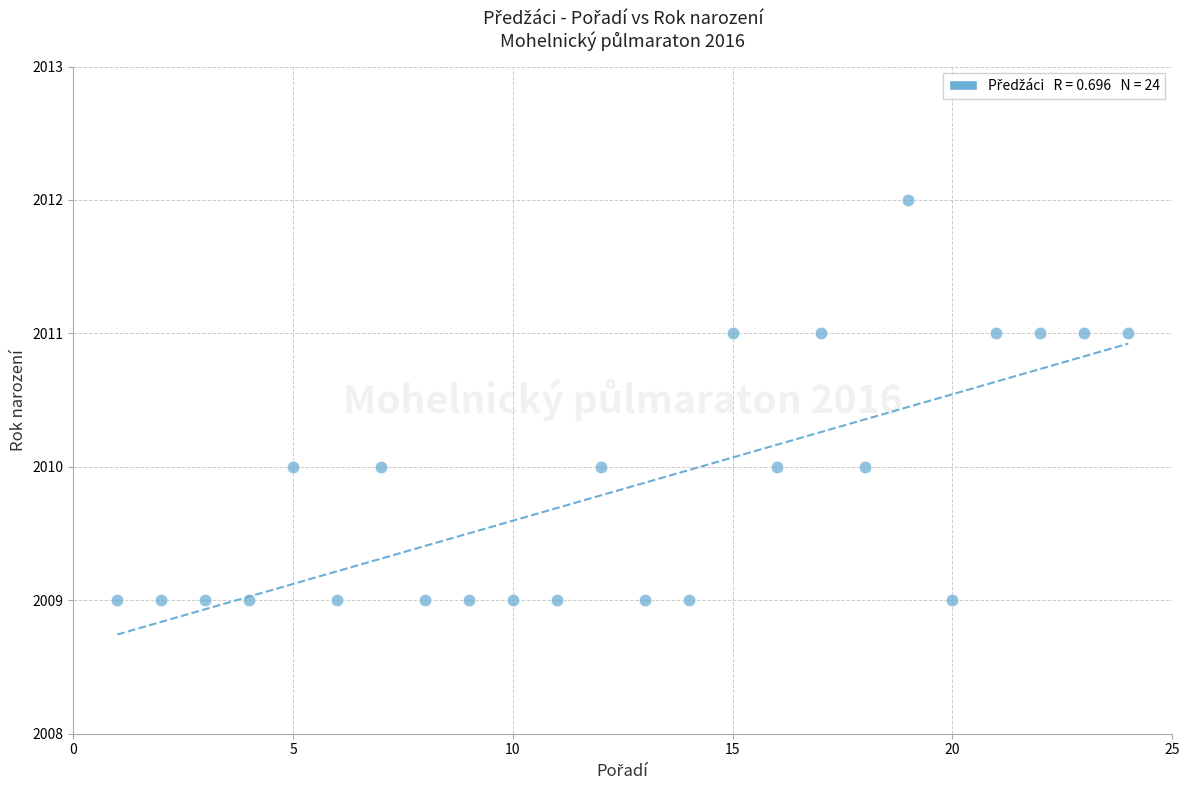

What is the range of Y values (max minus min)?

3